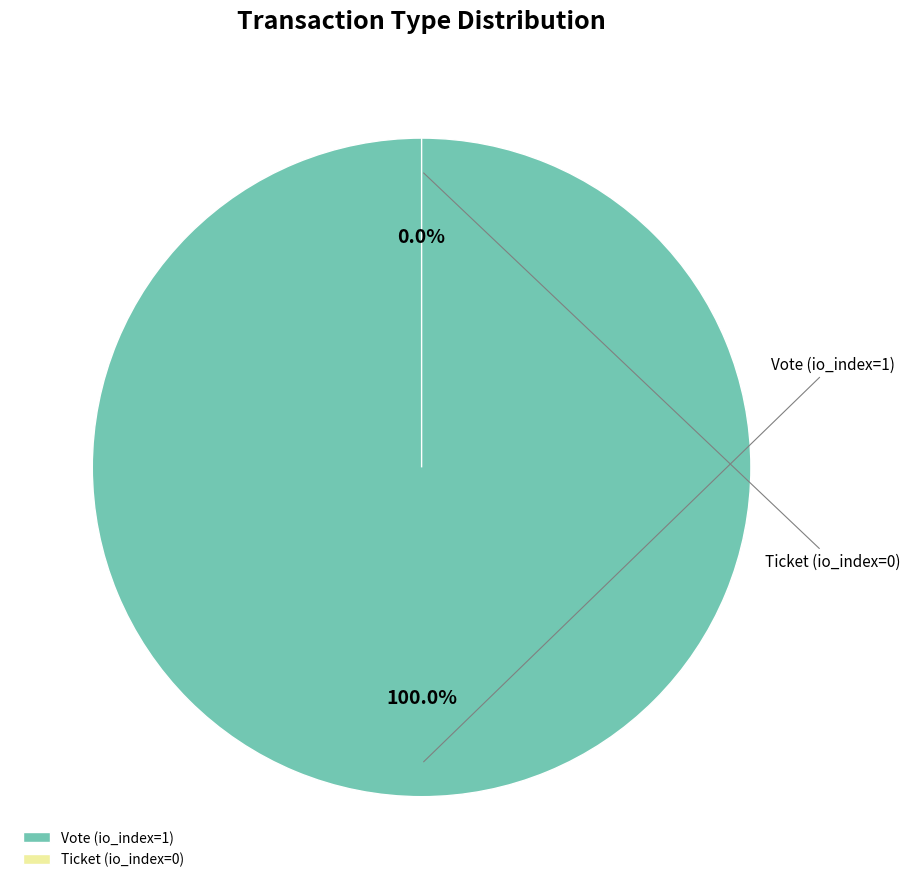

How many segments does this pie chart have?

2